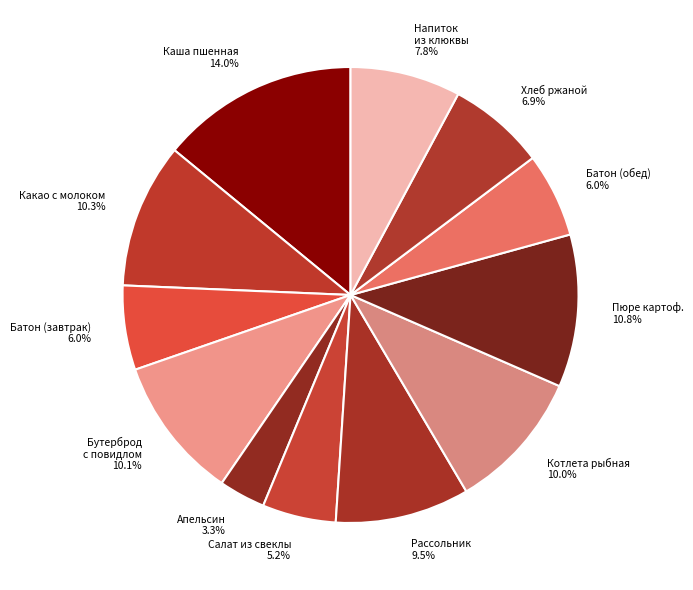

Does Апельсин 3.3% represent more than half of the total?

No